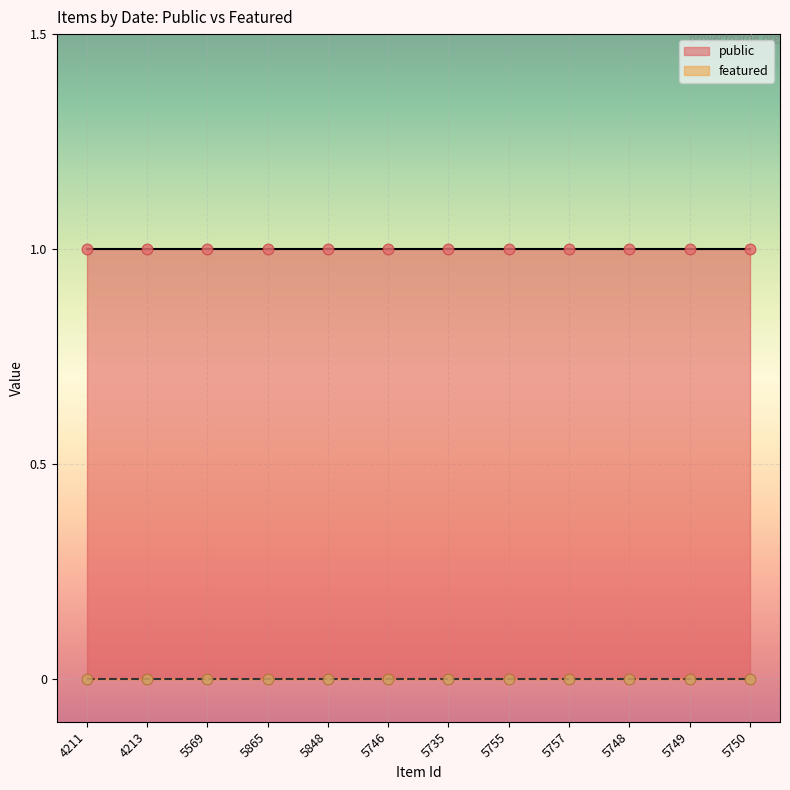

Which series has the largest Y range (max minus min)?

public